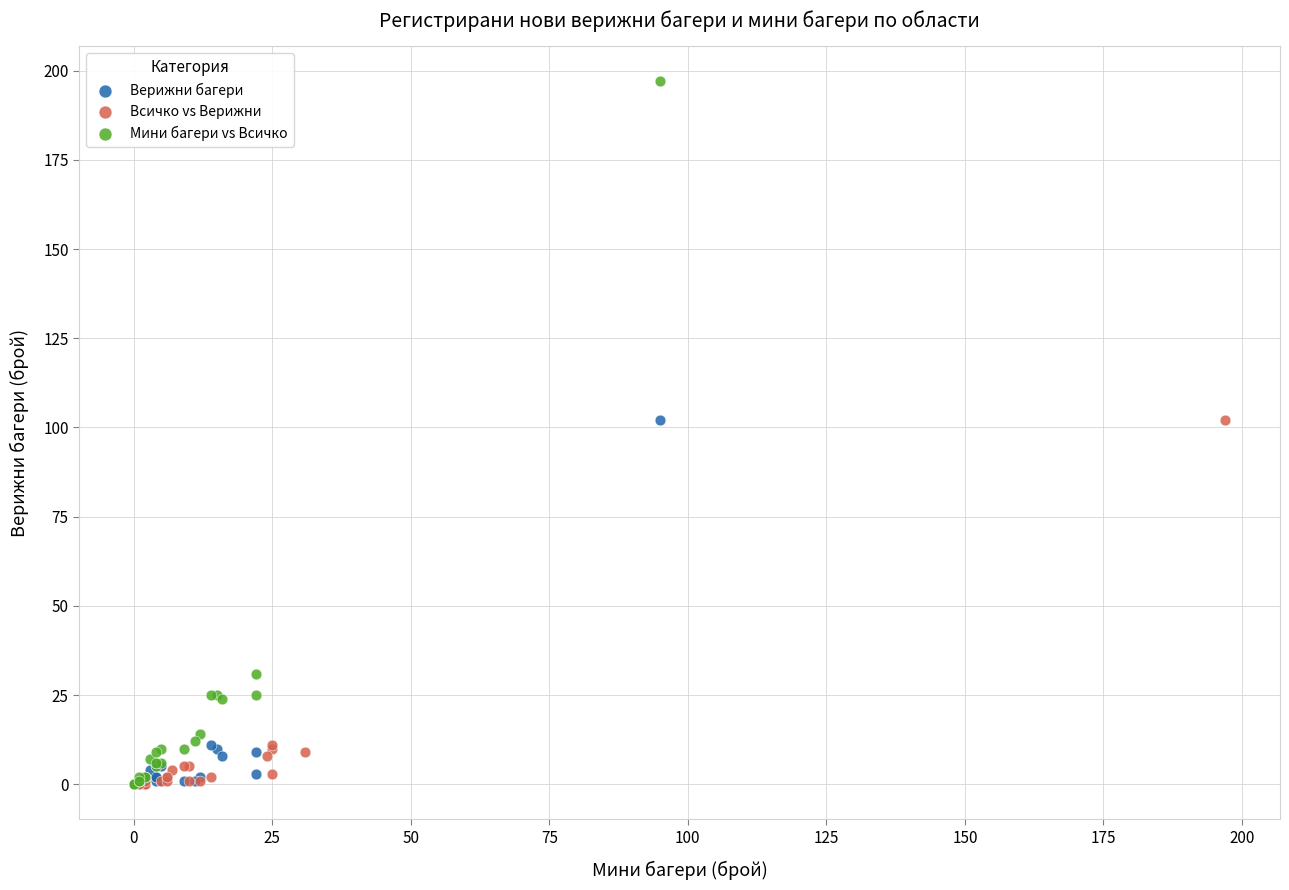

Which series reaches the maximum Y coordinate?

Мини багери vs Всичко